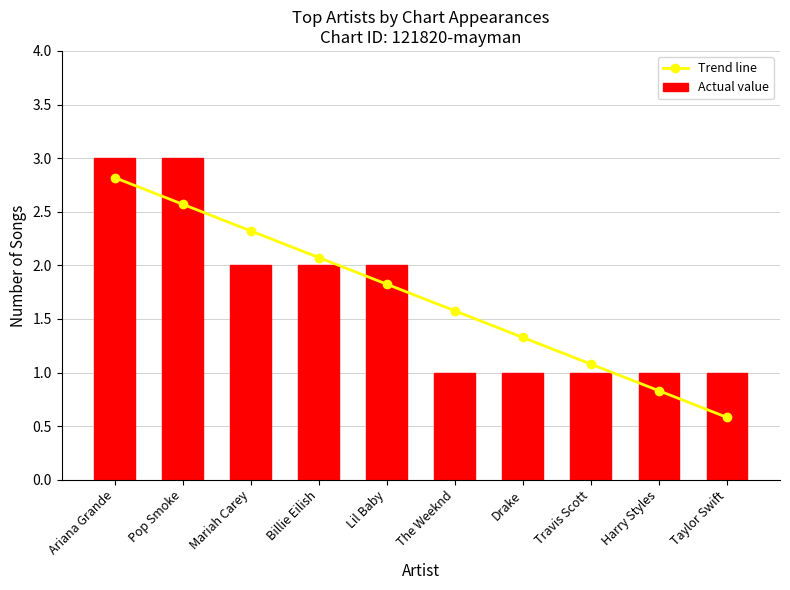

Where does the Actual value series first go above 2?

Ariana Grande